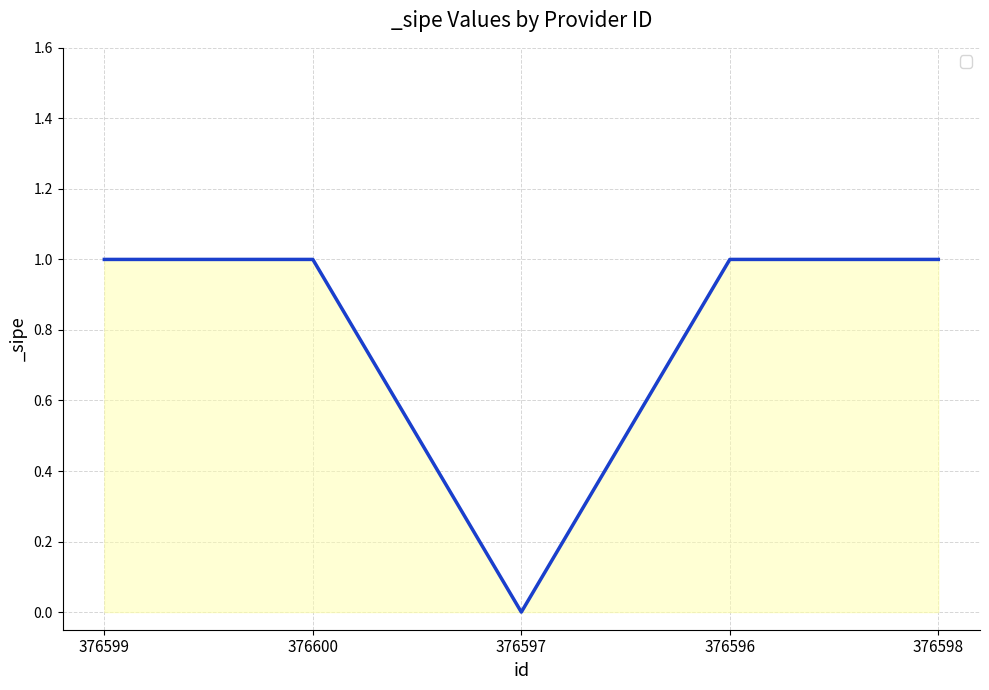

Where is the data nearest to the value 0?

376597